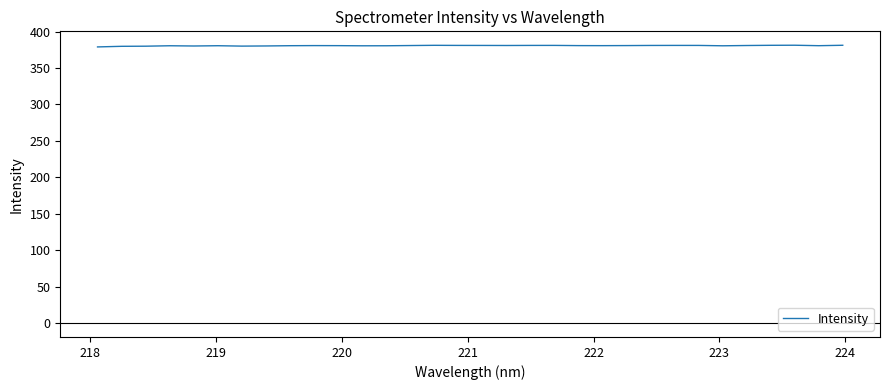

What is the greatest value displayed?

381.2